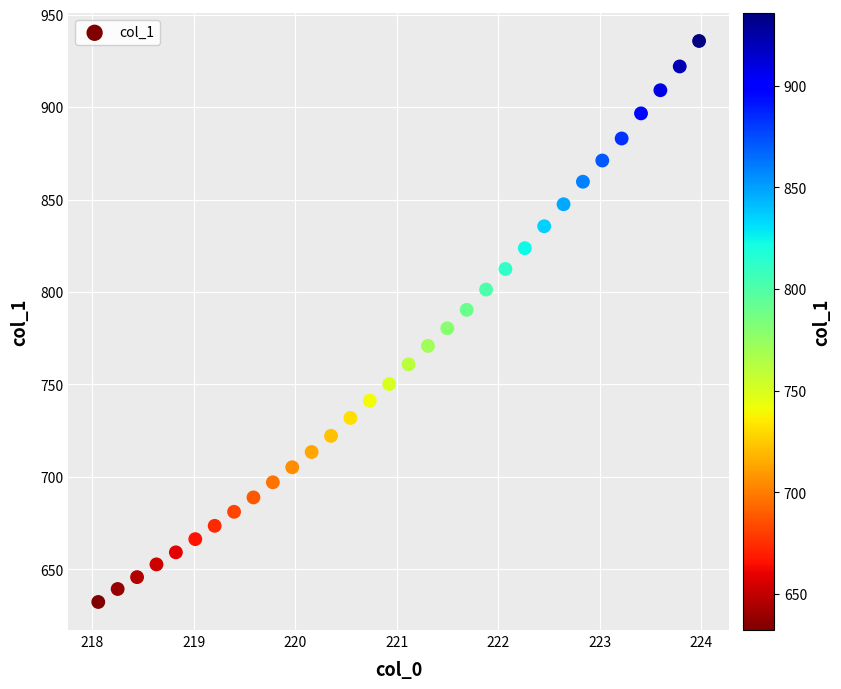

What is the range of Y values (max minus min)?

303.5